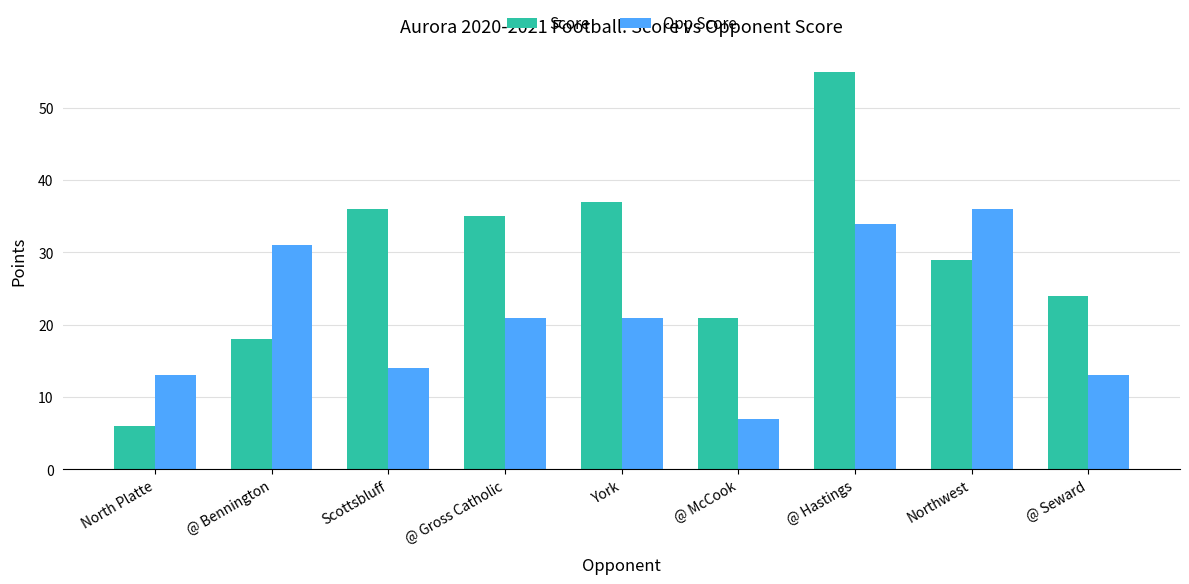

What is the label of the 5th bar from the left?

York